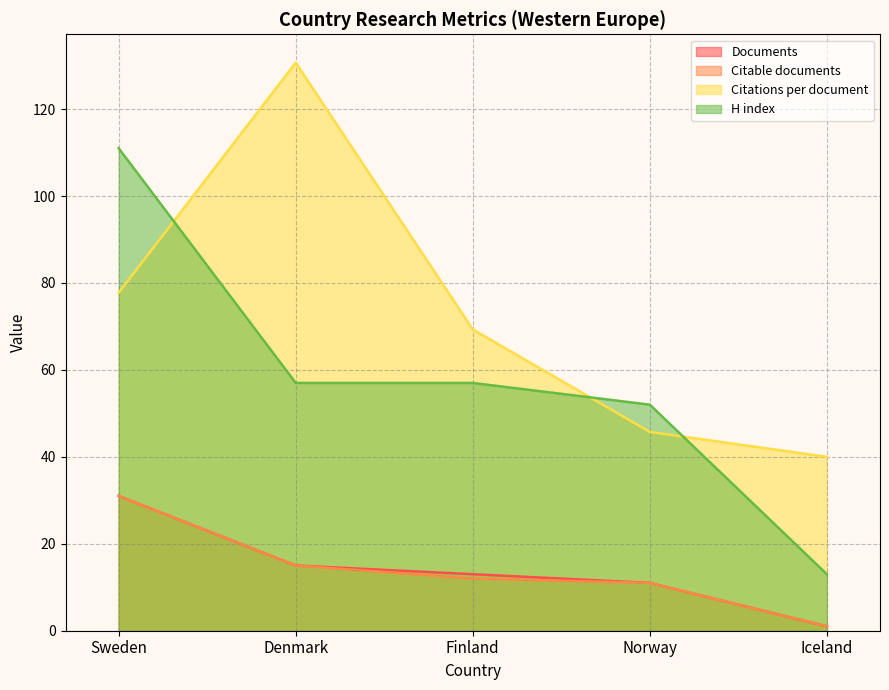

List the series in order of their peak value, highest first.

Citations per document, H index, Documents, Citable documents